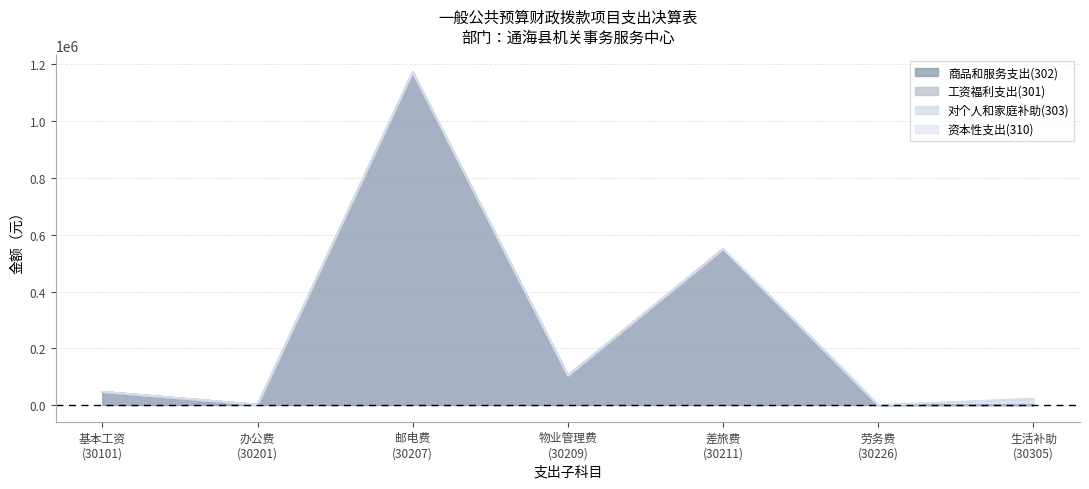

Which series changed the most between 工资福利支出 and 商品和服务支出?

工资福利支出(301)